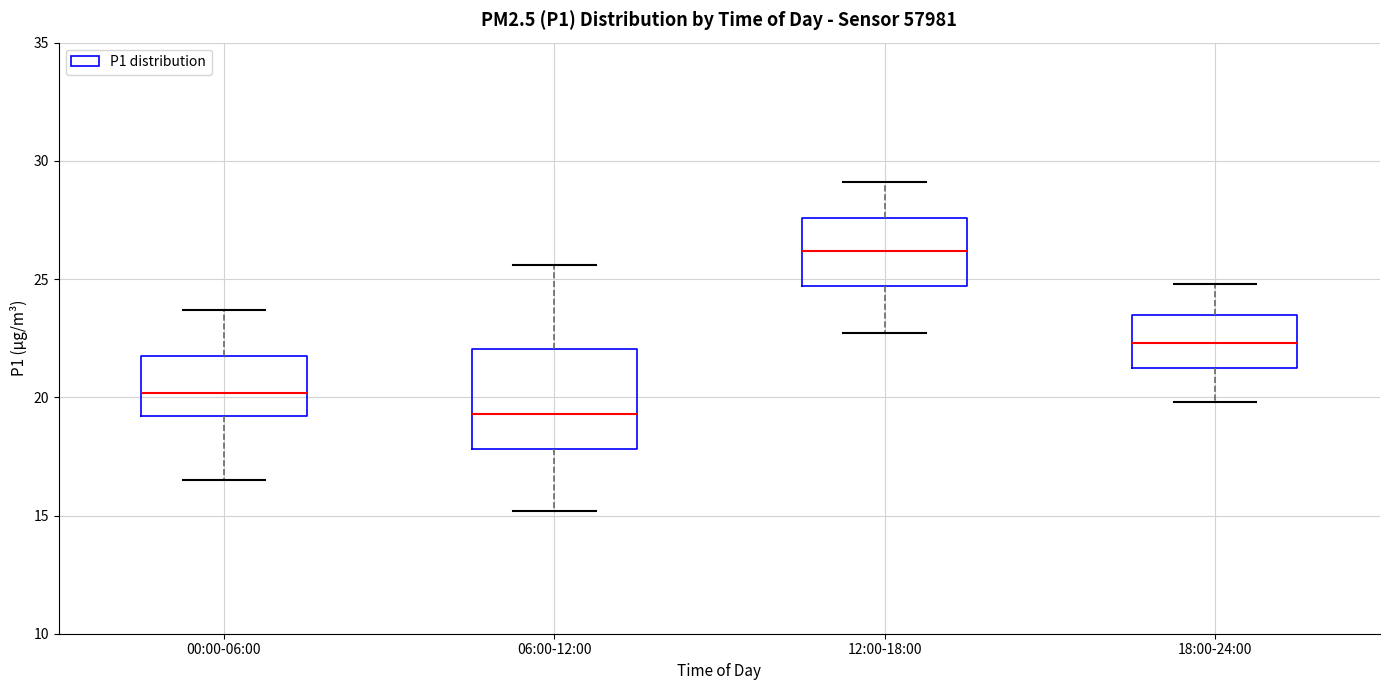

Which box has the highest median line?

12:00-18:00